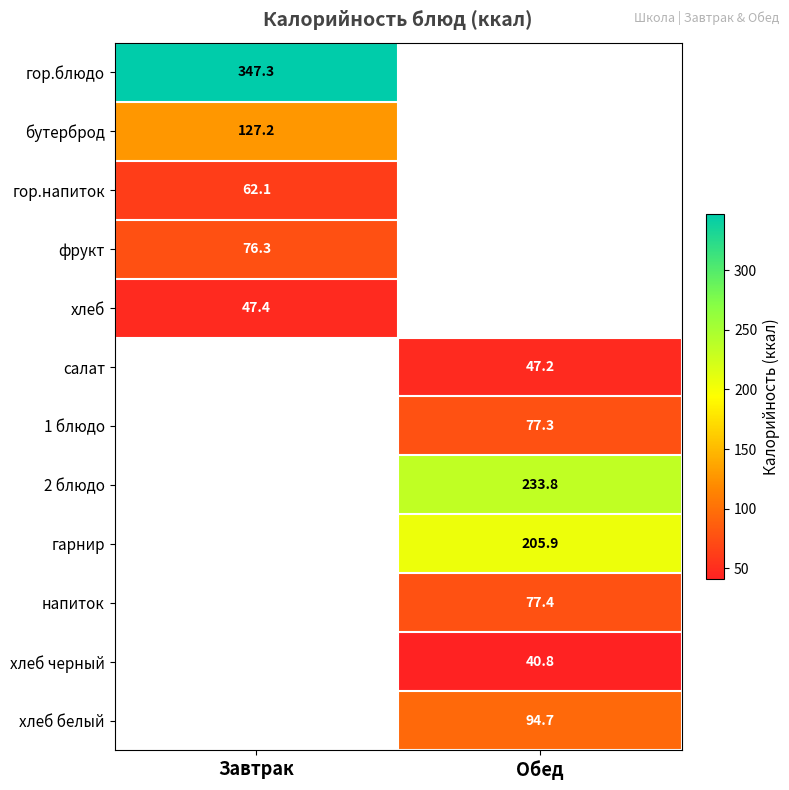

True or false: гор.напиток has a value of 62.1 at Завтрак.

True